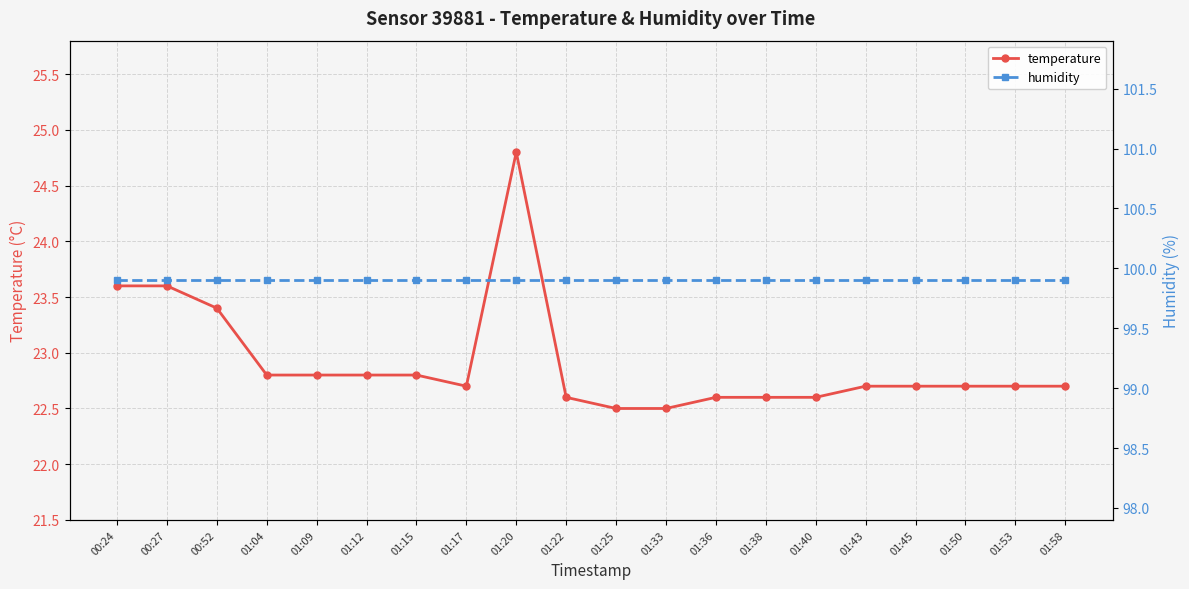

Which category has the highest value across all series?

00:24